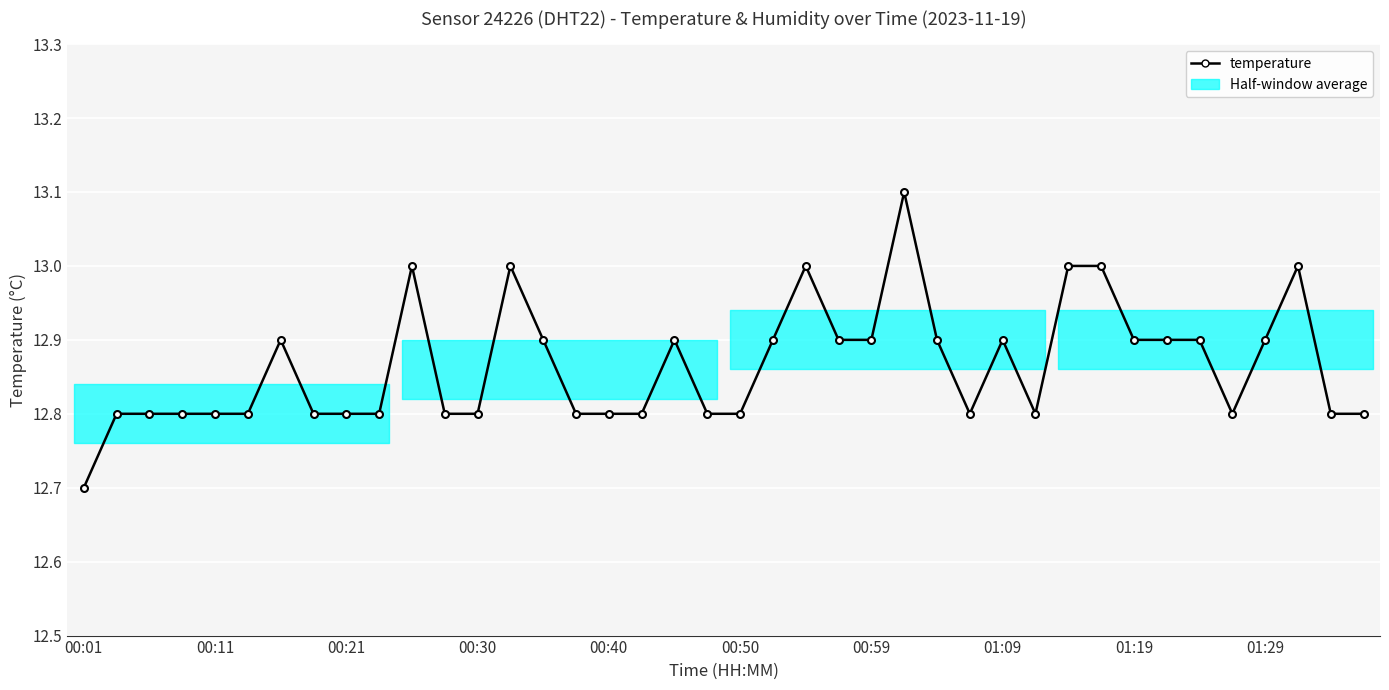

True or false: the data has more than 0 interior local peaks.

True